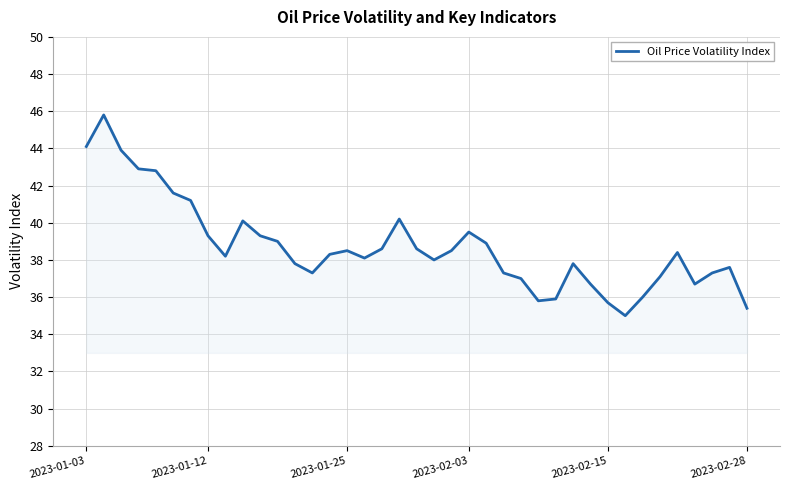

What is the difference between the maximum and minimum values?

10.8